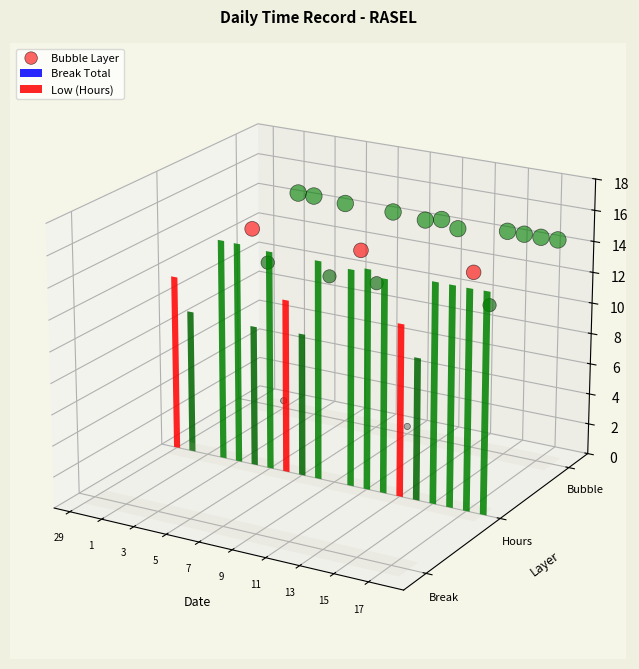

Between 11 and 17, which is larger?

11